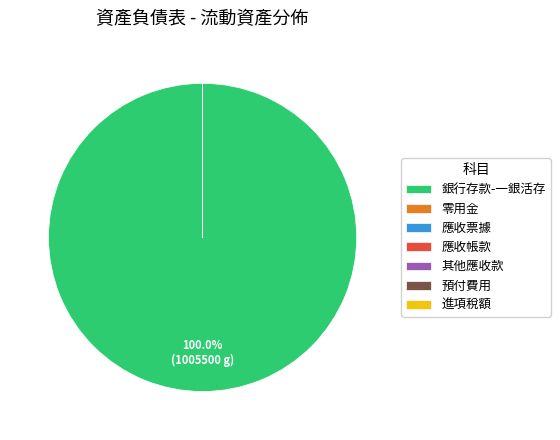

Does any single category account for the majority?

Yes